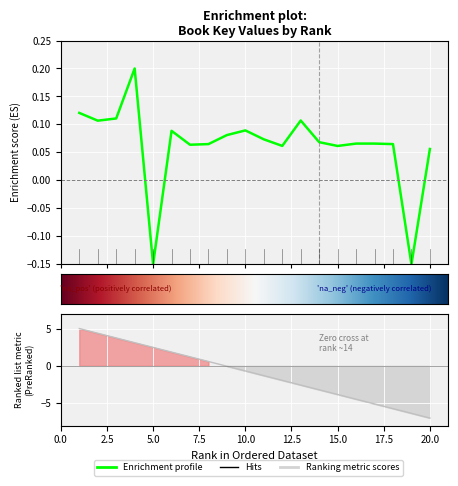

How many negative values are there?

2